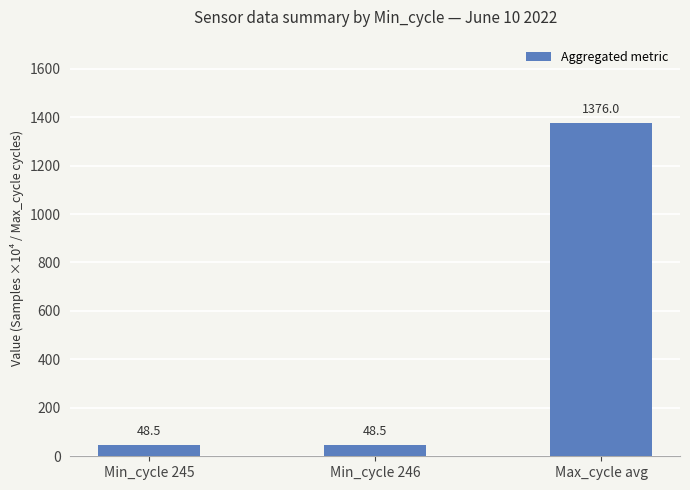

What is the approximate value at Min_cycle 245?

48.5